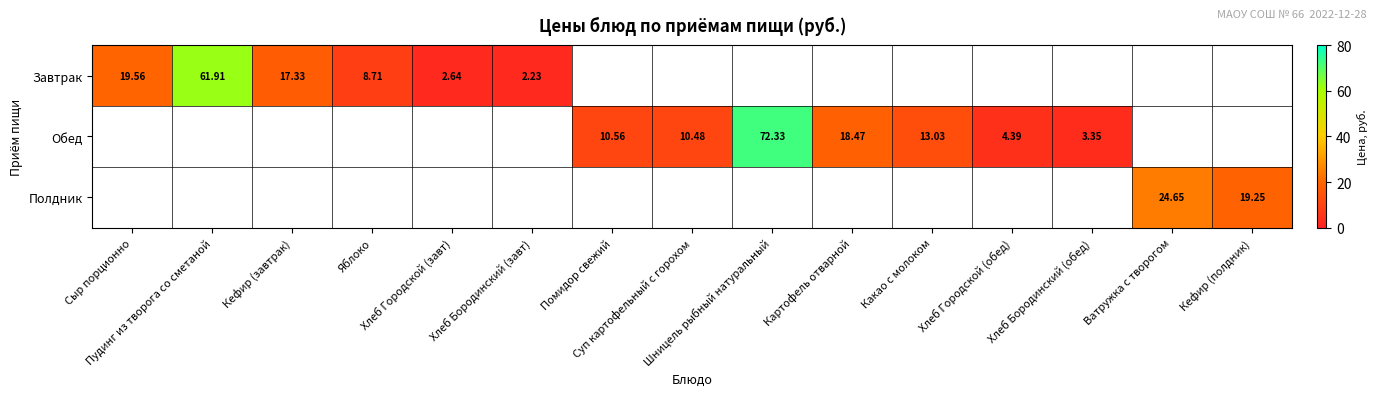

What is the greatest value displayed?

72.3